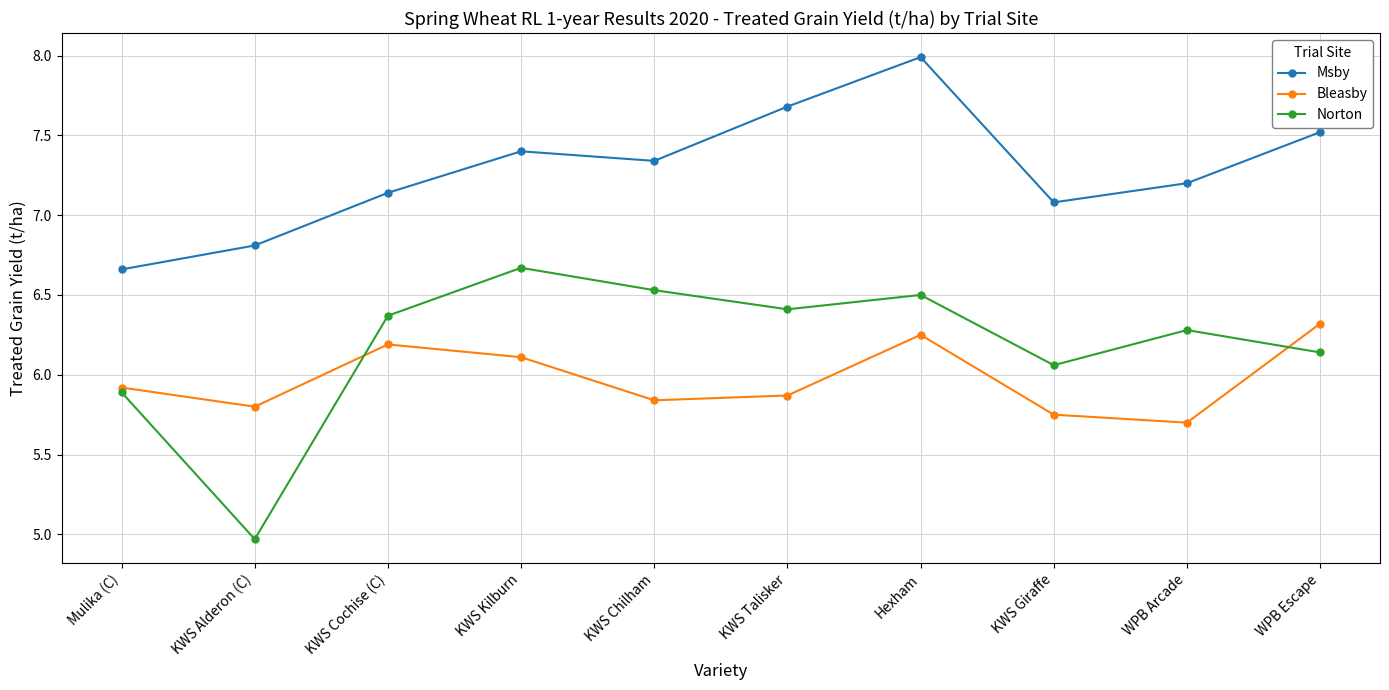

At which category is the sum across all series the highest?

Hexham